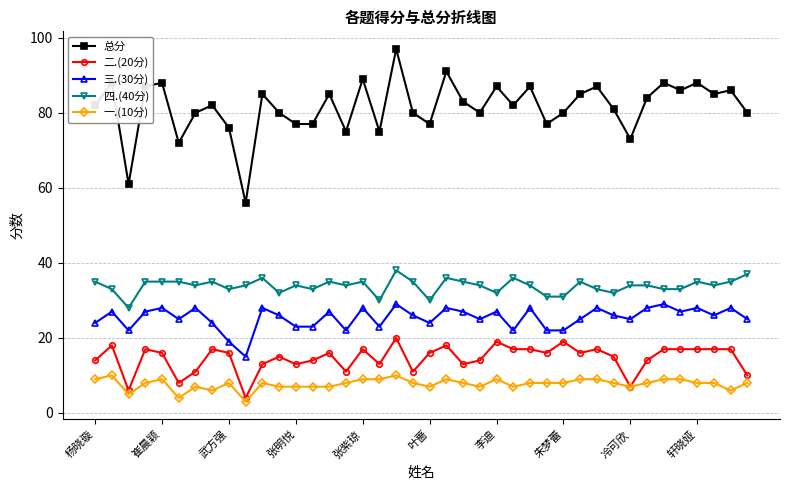

True or false: 三.(30分) has more than 1 interior local peaks.

True